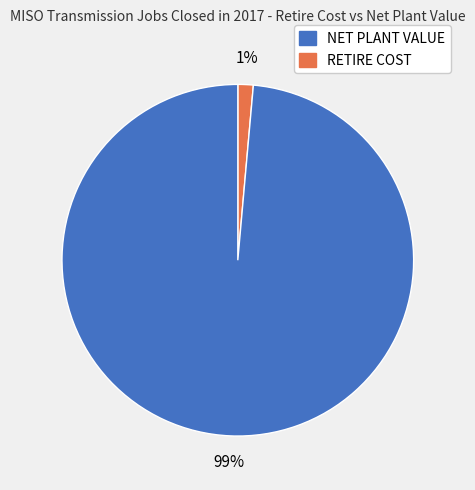

To the nearest percent, what is the average slice percentage?

50%